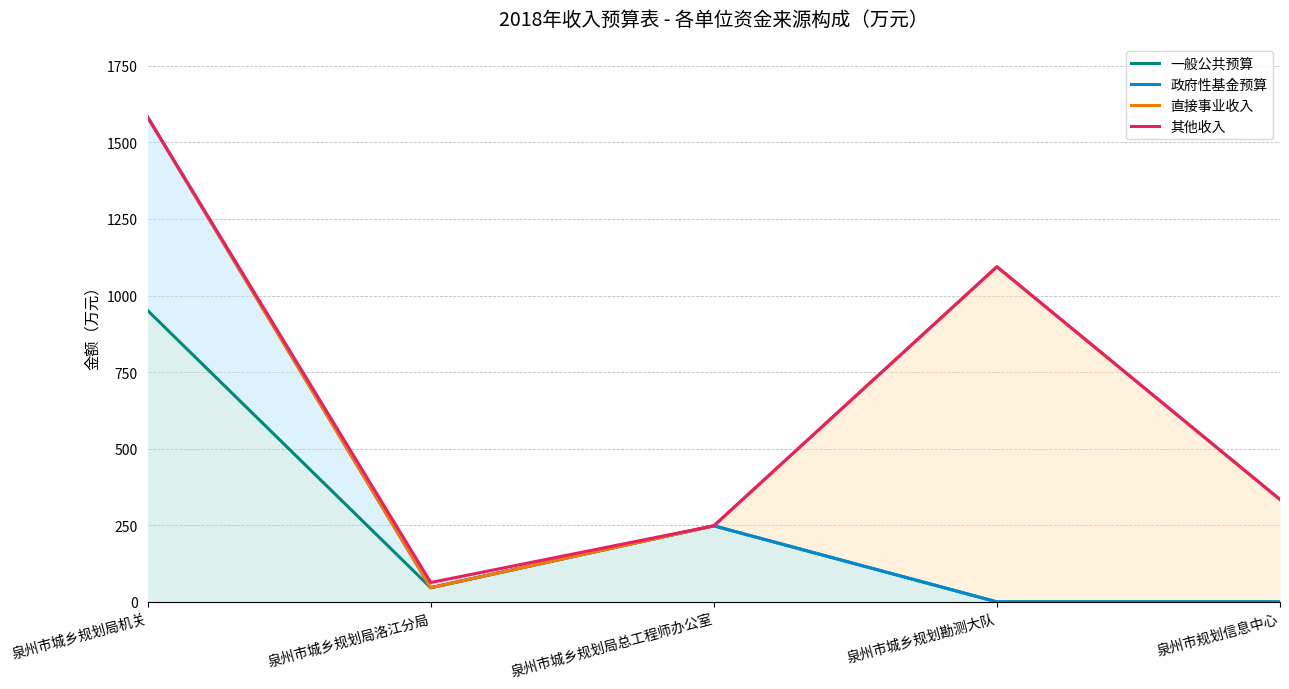

At which category does 政府性基金预算 reach its first local valley?

泉州市城乡规划局洛江分局